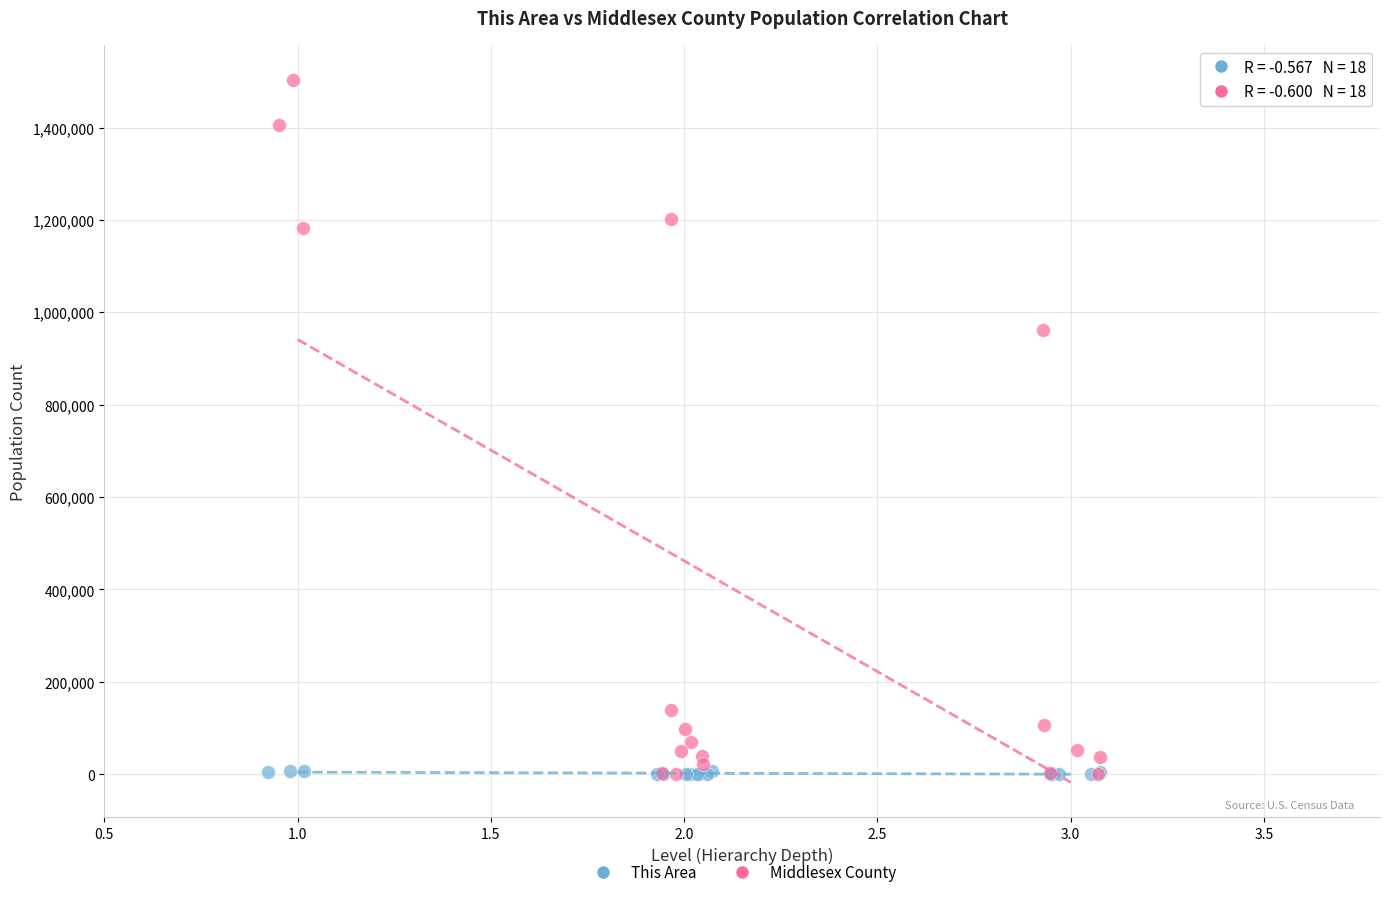

Which series has the widest spread of Y values?

Middlesex County